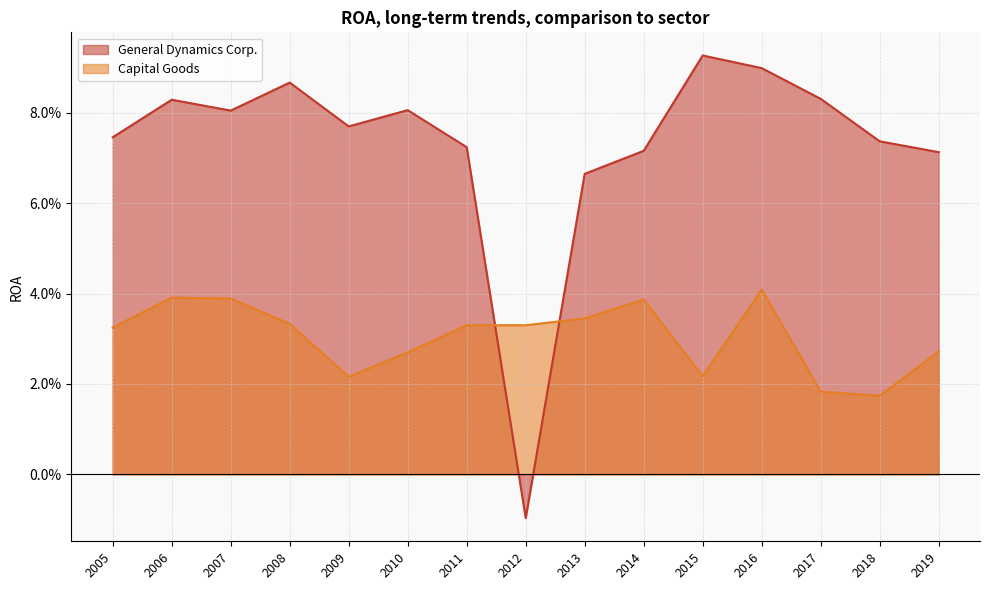

Count the number of categories in the chart.

15